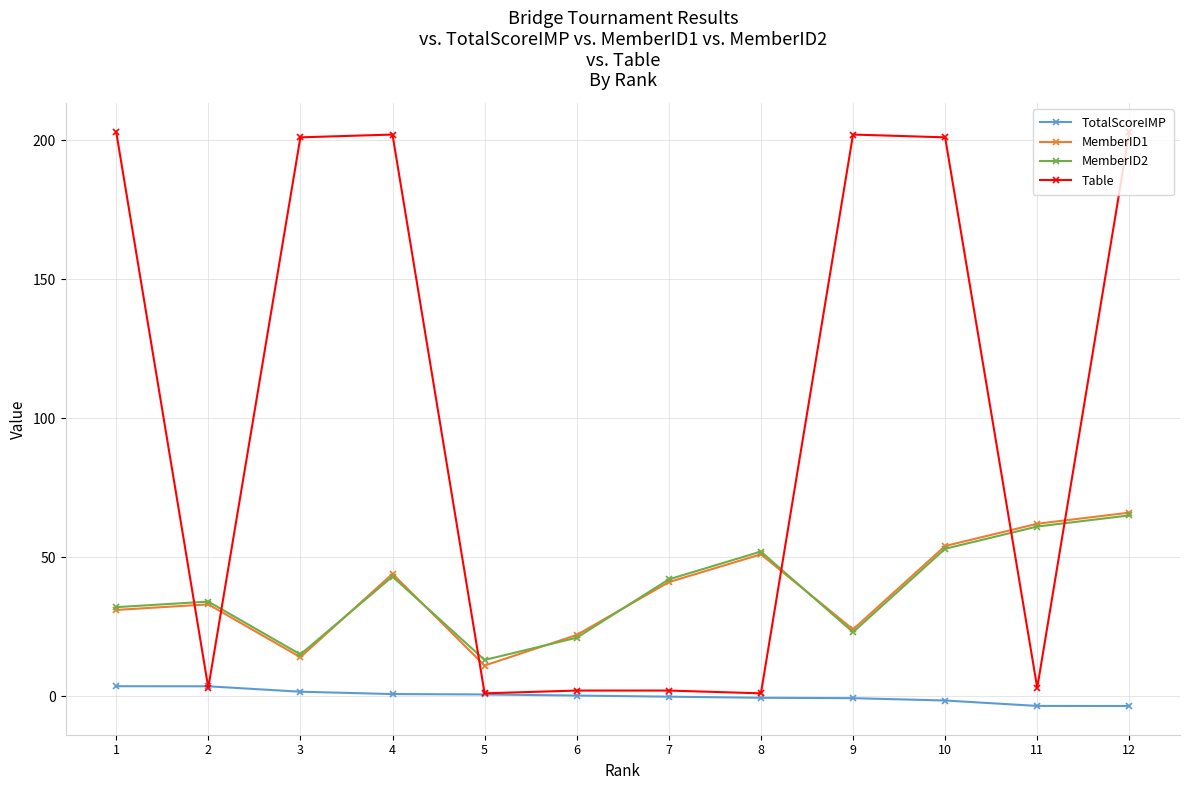

True or false: MemberID2 has more than 2 interior local peaks.

True